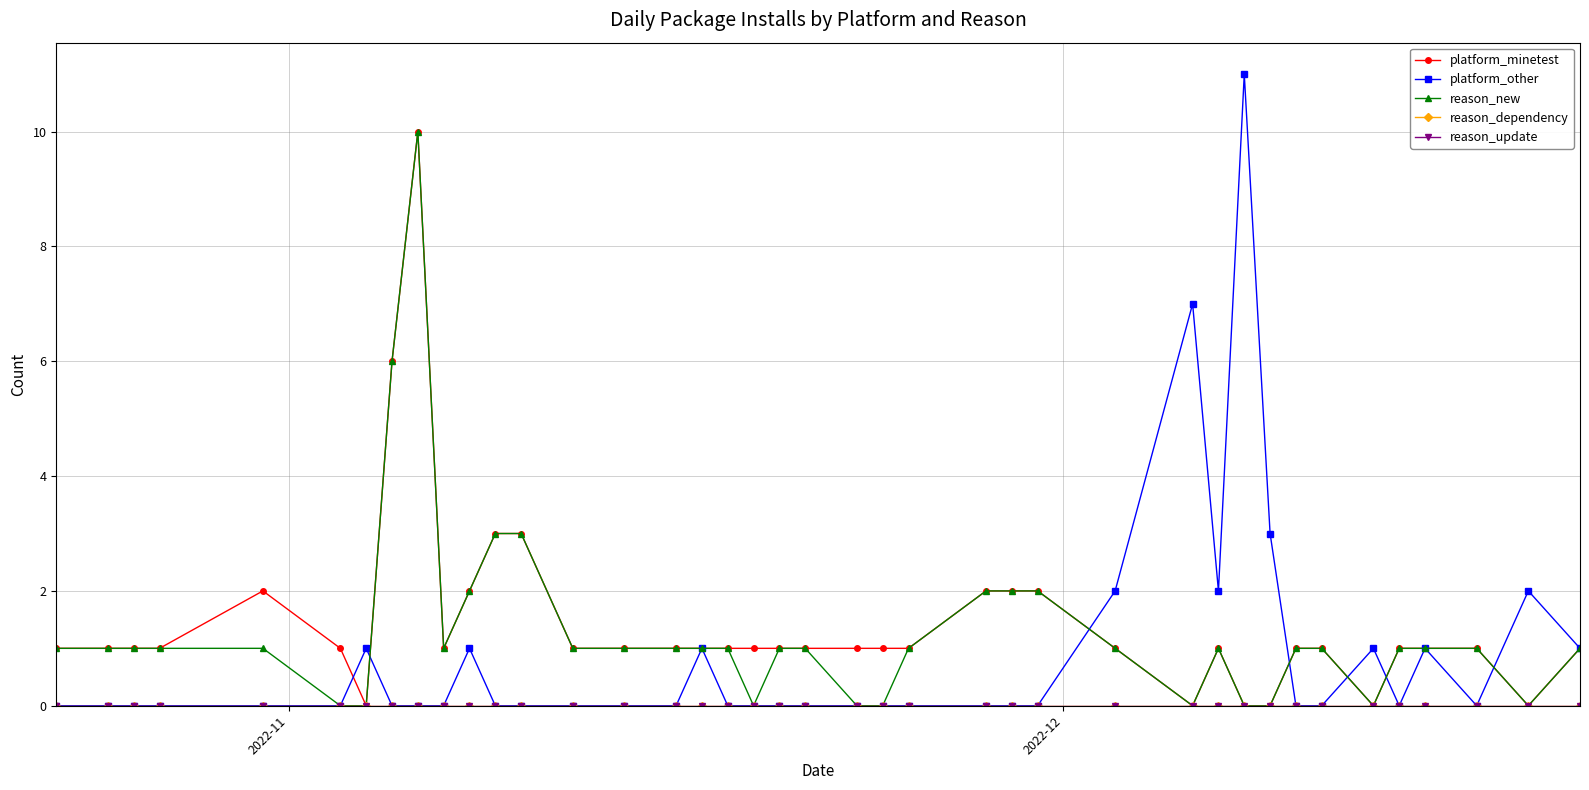

Which series has the largest total across all categories?

platform_minetest